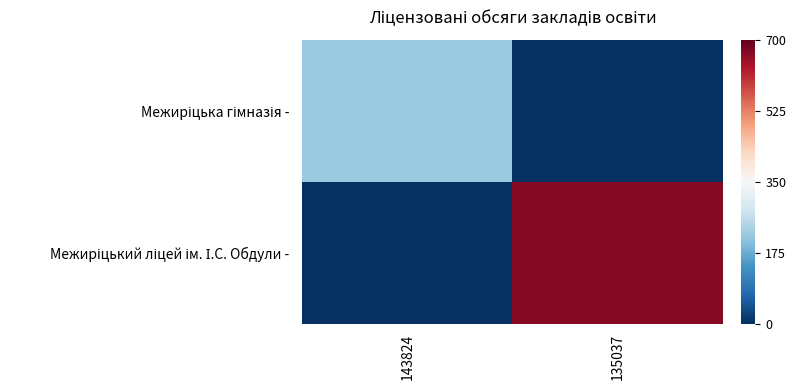

At which category does the chart reach its minimum across all series?

135037